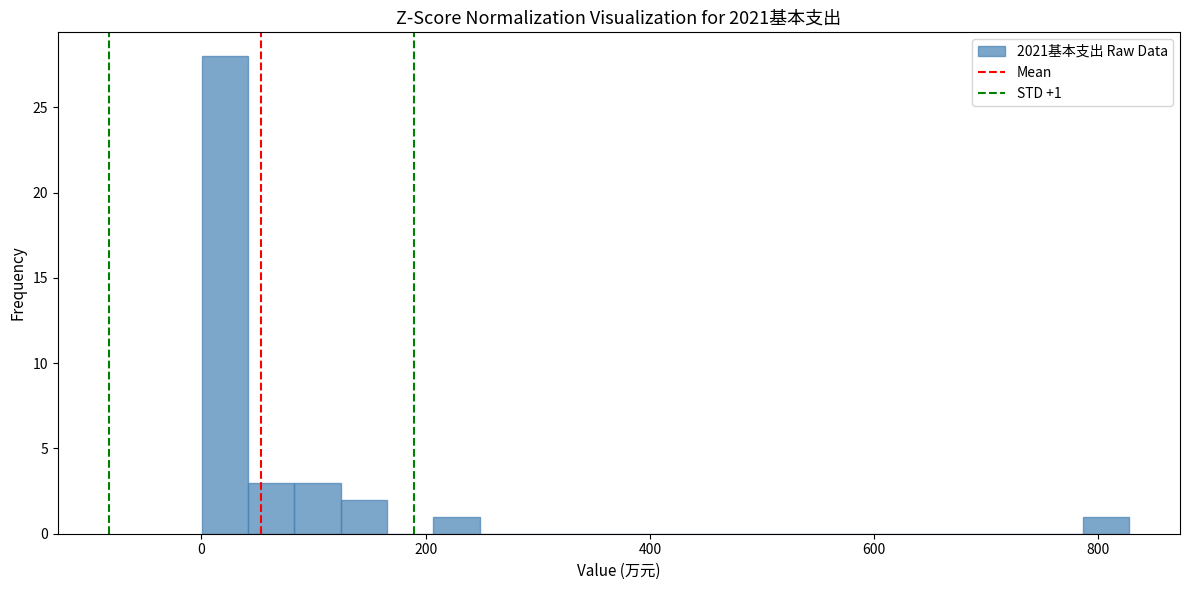

Around what value on the x-axis is the tallest bar? Give the approximate position of its centre, as read against the axis.

20